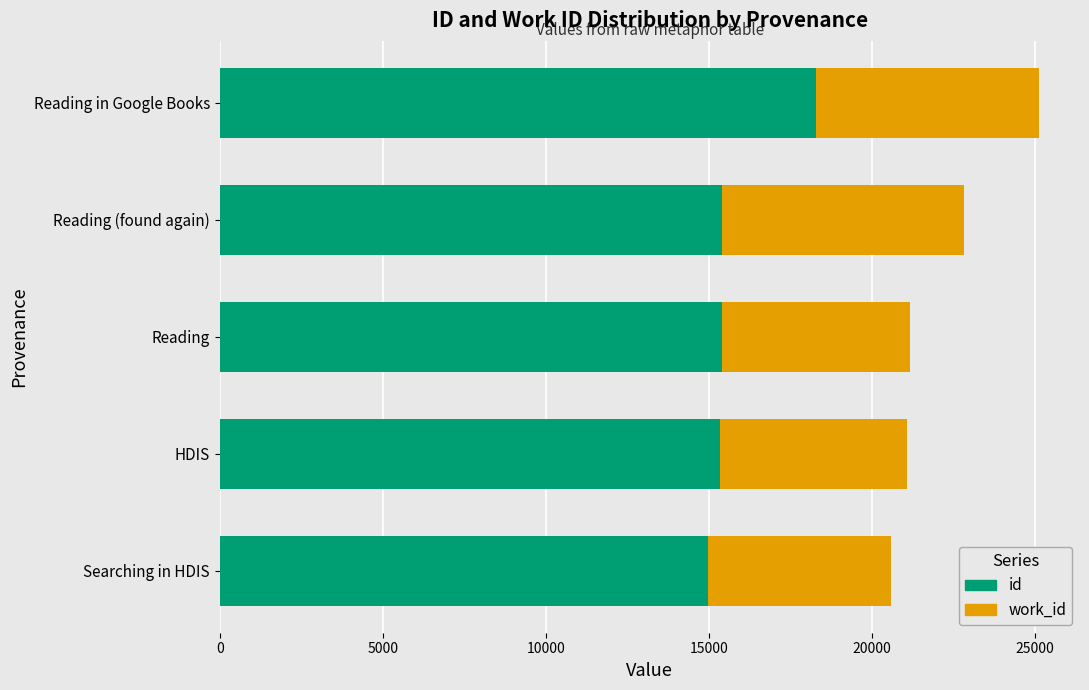

The value of id at HDIS is 21896. True or false?

False